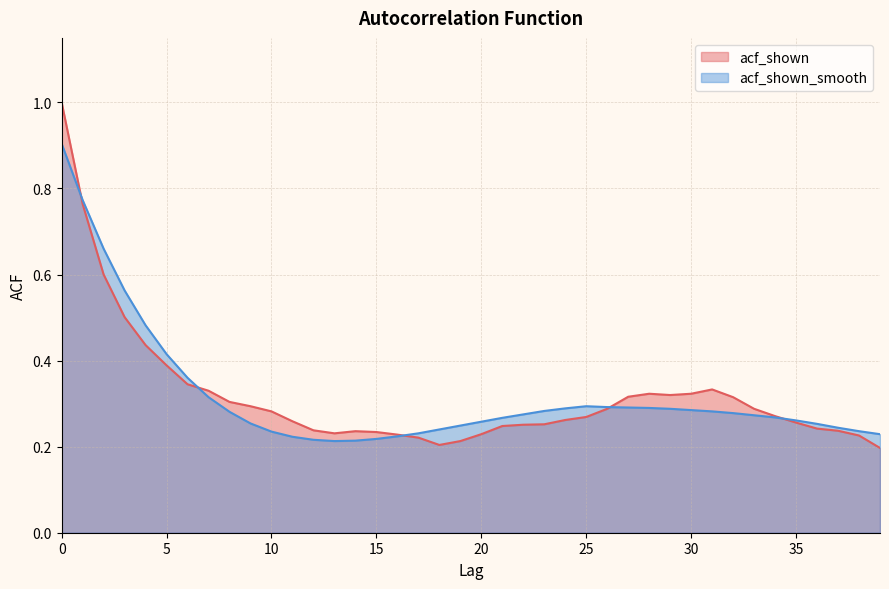

Is the value of acf_shown at 5 greater than the value of acf_shown_smooth at 4?

No